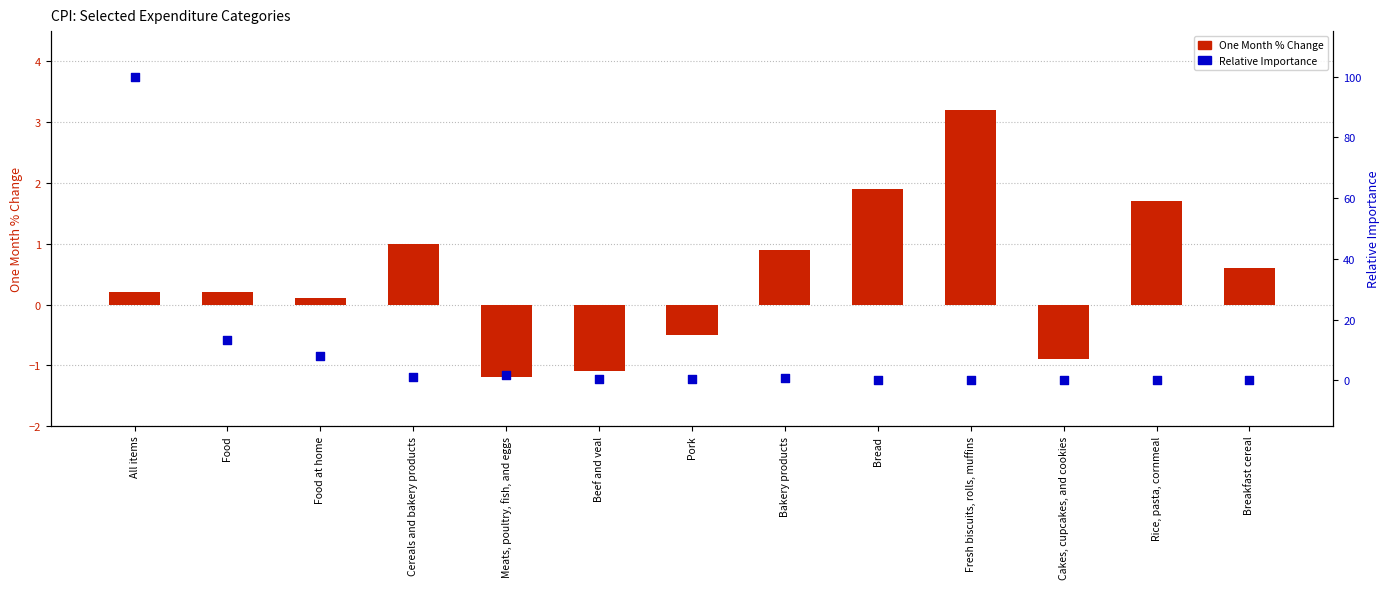

Which series has the largest total across all categories?

Relative Importance